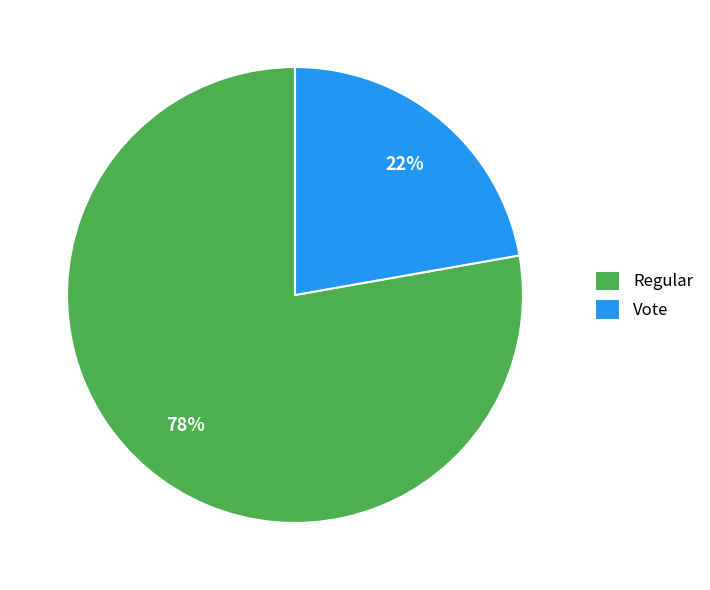

Does any single category account for the majority?

Yes